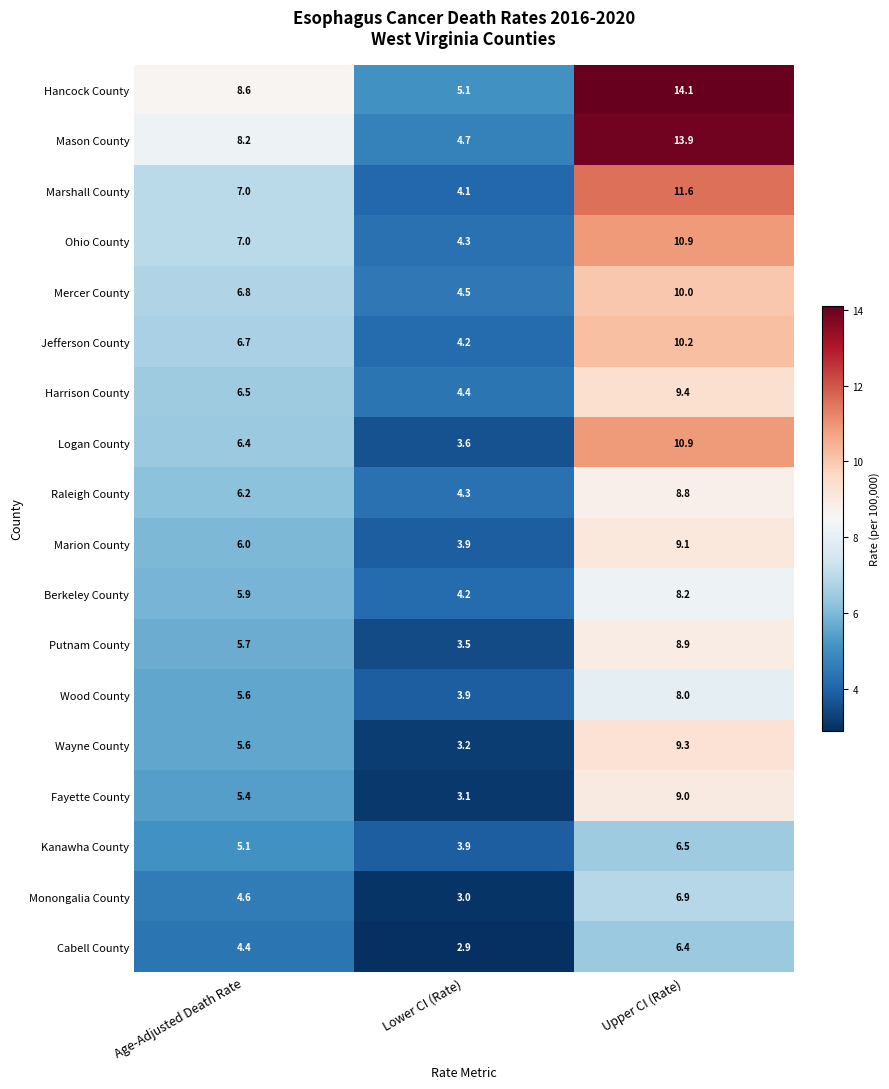

What is the spread (max minus min) of values at Lower CI (Rate)?

2.2